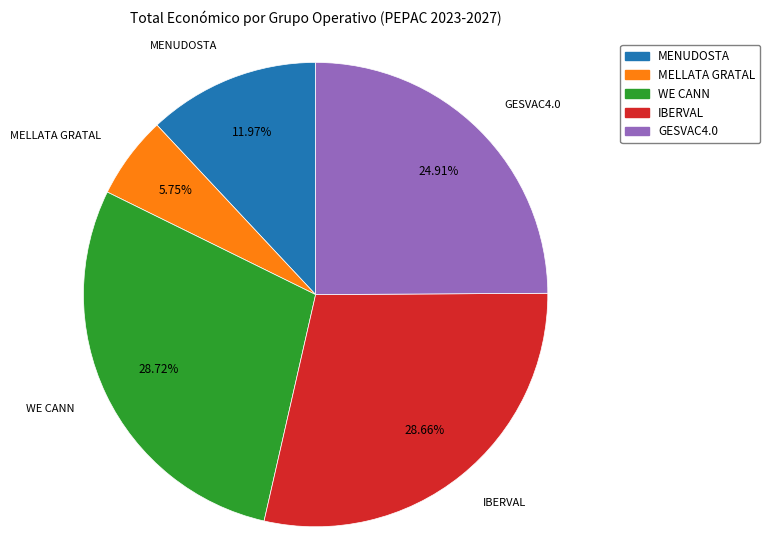

Which has a higher value, IBERVAL or MENUDOSTA?

IBERVAL